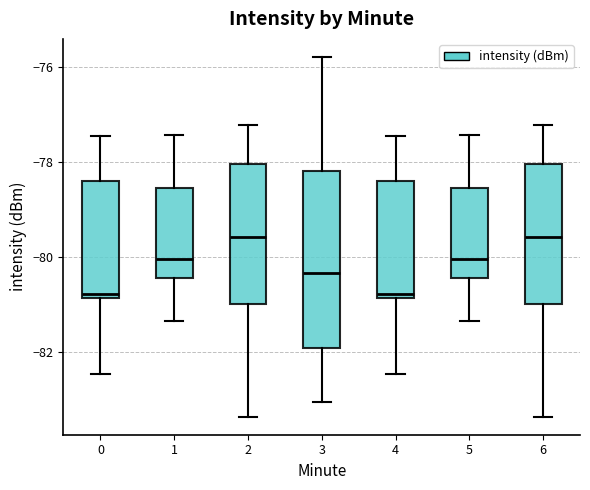

Reading left to right, transcribe this box plot: for each box, give where its median line is, the range the box spans, and where its two whiskers end, as read against the y-axis. The values are not printed on the chart, so give them approximately, as read against the axis.

0: median -80.8 (just above the box's lower edge), box -80.8 to -78.4, whiskers -82.4 to -77.4
1: median -80.0, box -80.4 to -78.6, whiskers -81.4 to -77.4
2: median -79.6, box -81.0 to -78.0, whiskers -83.4 to -77.2
3: median -80.4, box -82.0 to -78.2, whiskers -83.0 to -75.8
4: median -80.8 (just above the box's lower edge), box -80.8 to -78.4, whiskers -82.4 to -77.4
5: median -80.0, box -80.4 to -78.6, whiskers -81.4 to -77.4
6: median -79.6, box -81.0 to -78.0, whiskers -83.4 to -77.2